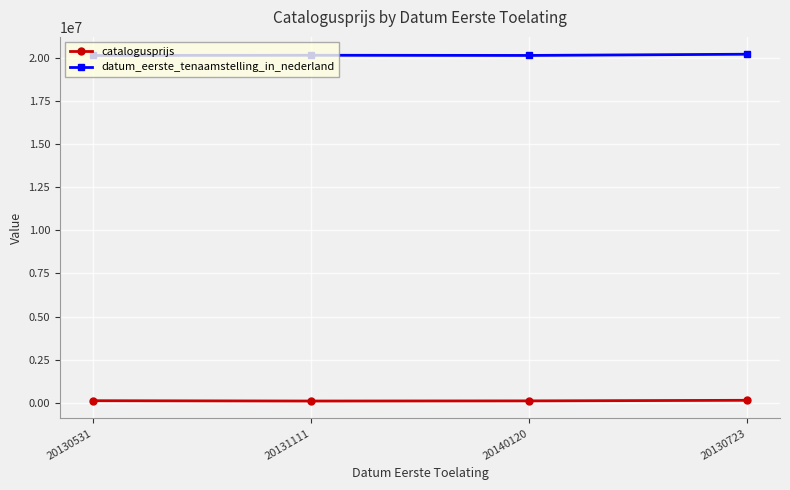

What is the label of the 2nd point from the left?

20131111